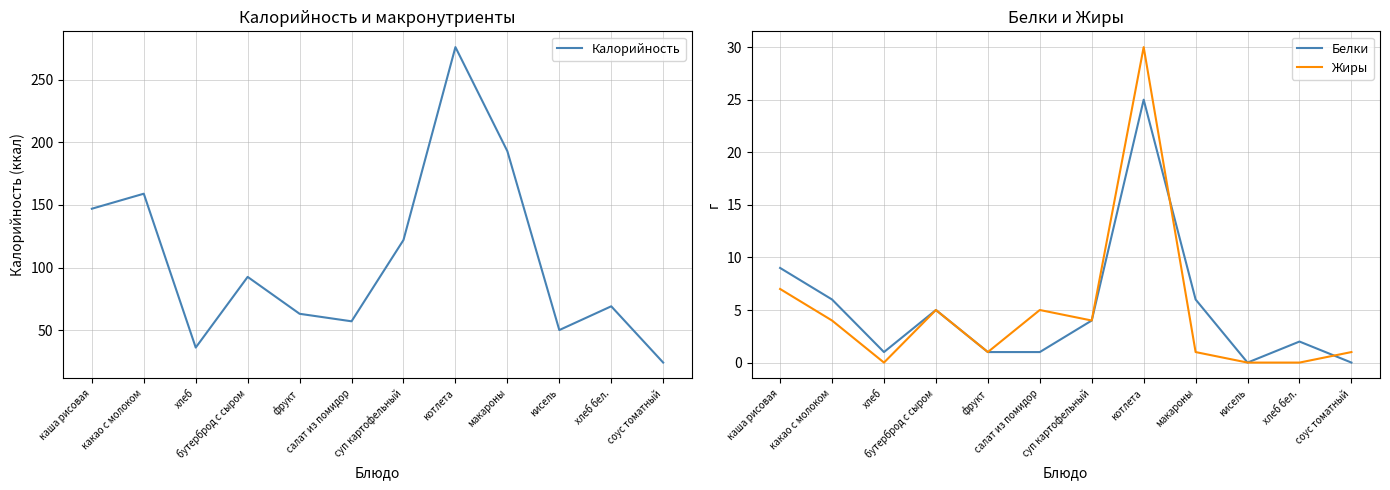

Which has a higher value, бутерброд с сыром or салат из помидор?

бутерброд с сыром